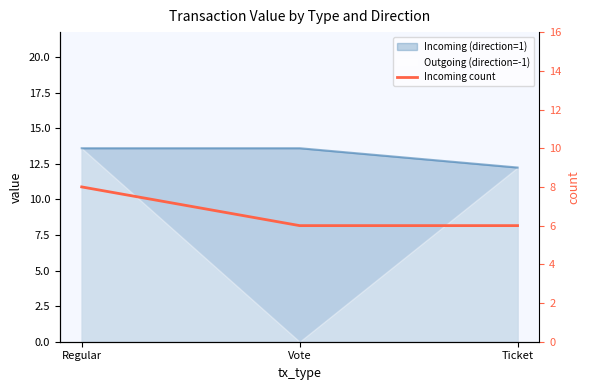

Does the chart have visible grid lines?

No